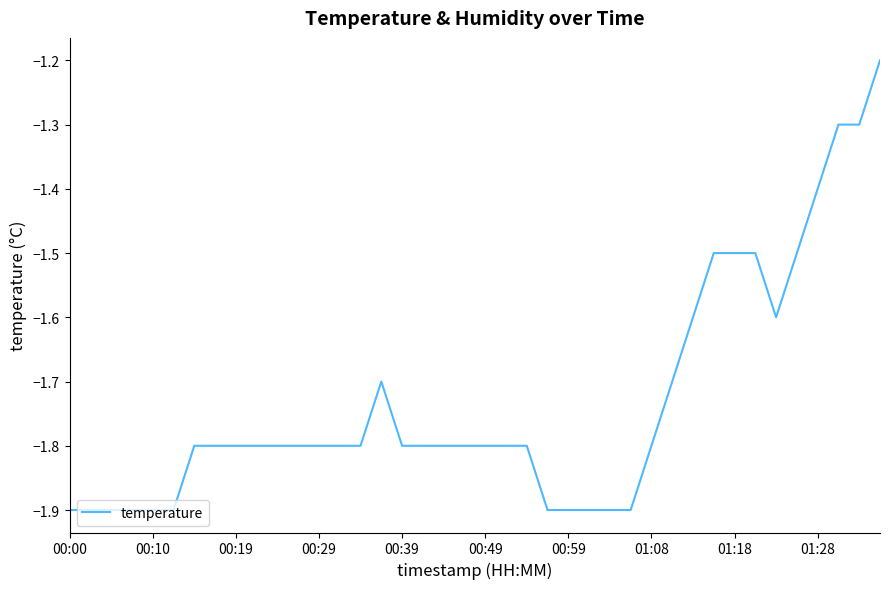

What is the maximum value shown in the chart?

-1.2